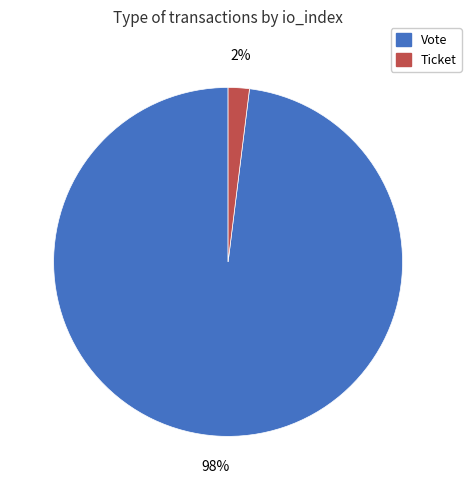

Rank the categories by value from highest to lowest.

Vote, Ticket